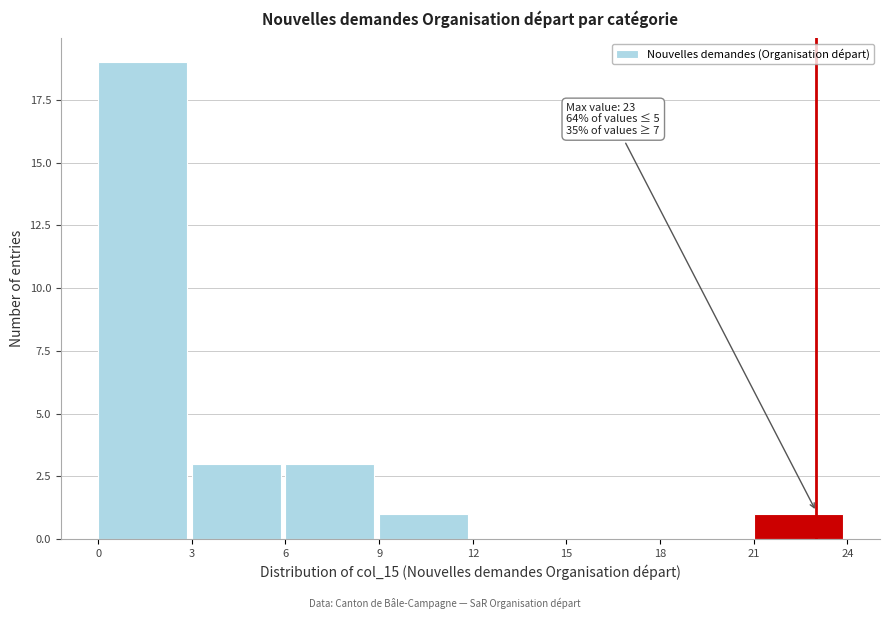

Which range on the x-axis has the tallest bar?

0 to 3